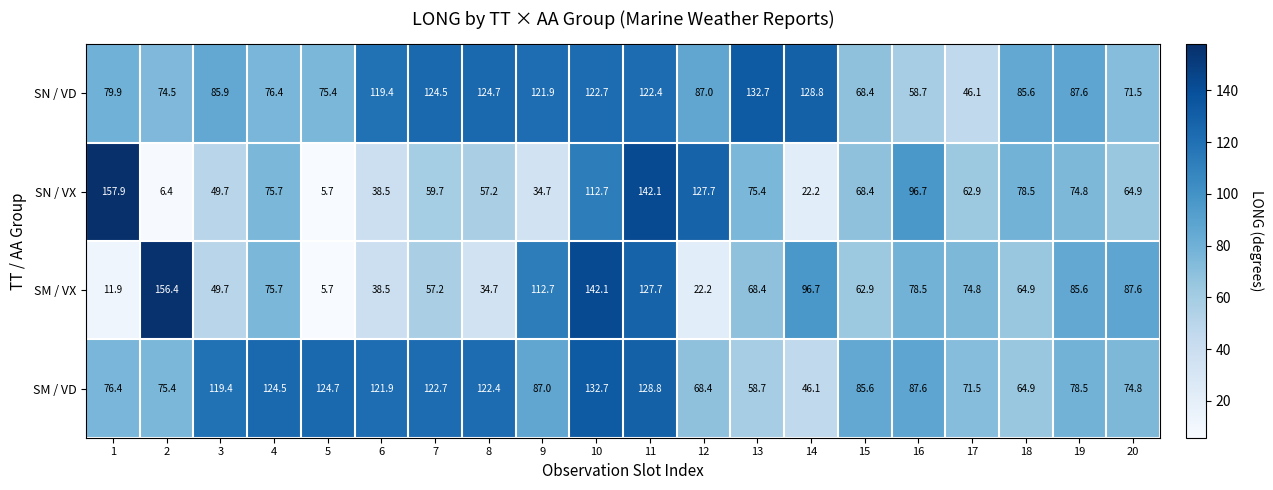

Rank the categories by SM / VD value from lowest to highest.

14, 13, 18, 12, 17, 20, 2, 1, 19, 15, 9, 16, 3, 6, 8, 7, 4, 5, 11, 10